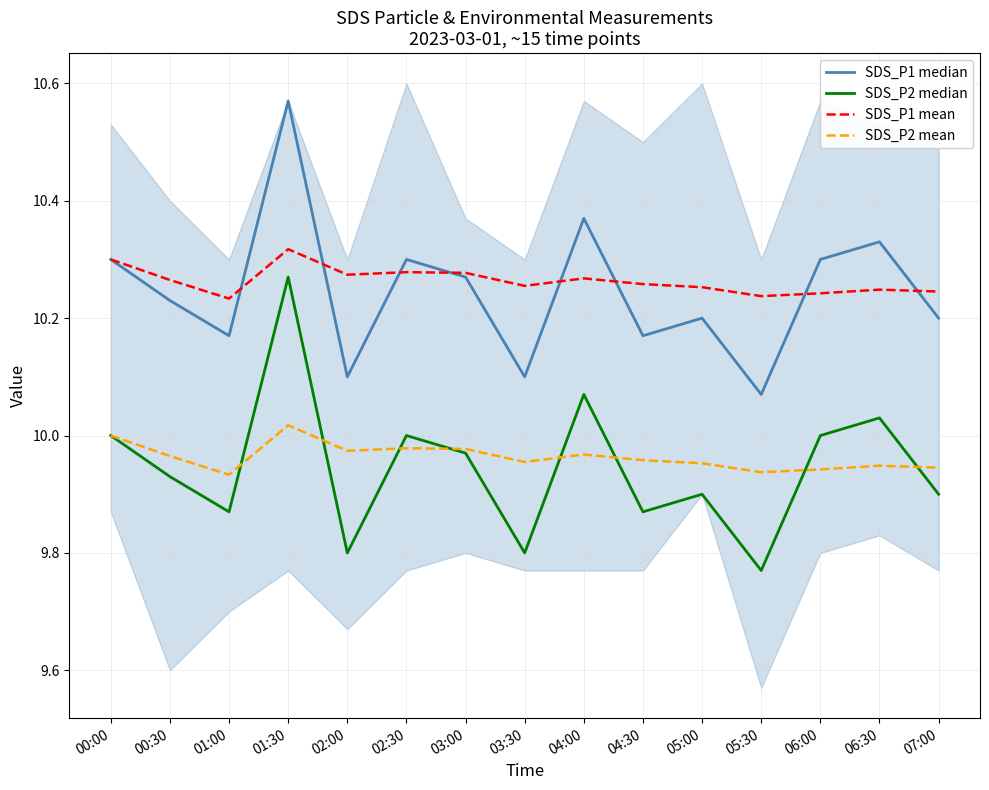

At 06:30, list the series in order from smallest to largest.

SDS_P2 mean, SDS_P2 median, SDS_P1 mean, SDS_P1 median